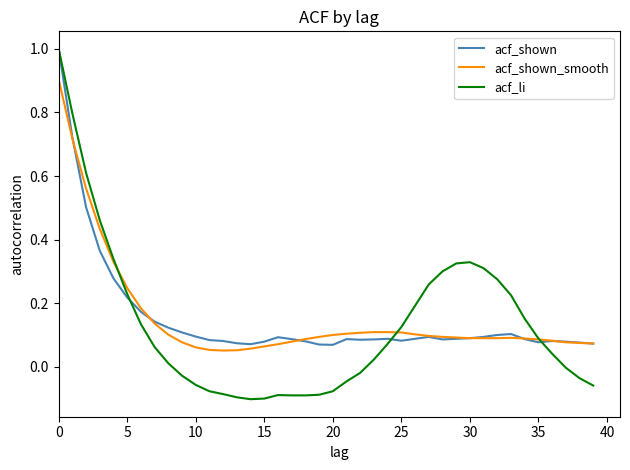

Which series has the widest spread of values?

acf_li